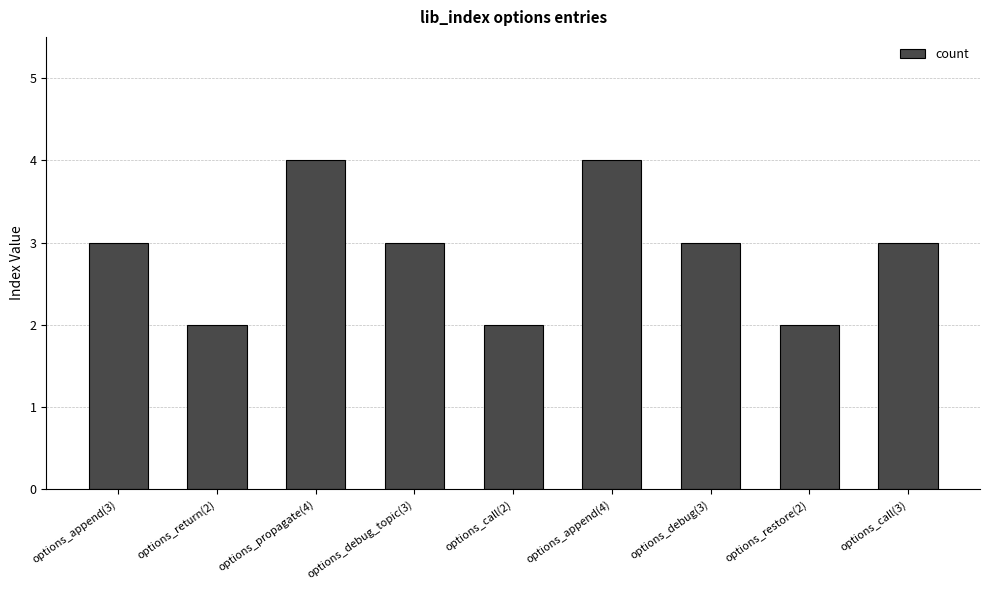

What is the ratio of the value at options_propagate(4) to the value at options_restore(2)?

2.0